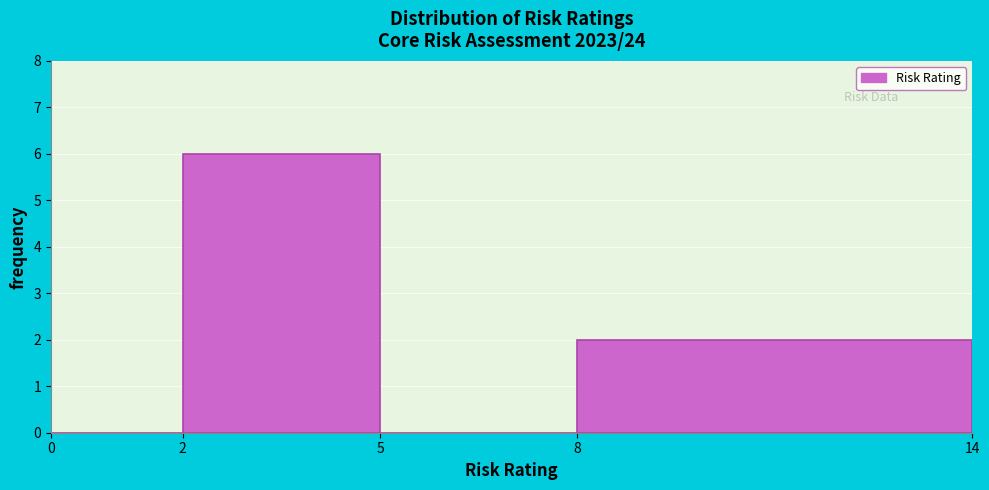

How tall is the bar that spans 8 to 14 on the x-axis? The values are not printed on the chart, so give them approximately, as read against the axis.

2